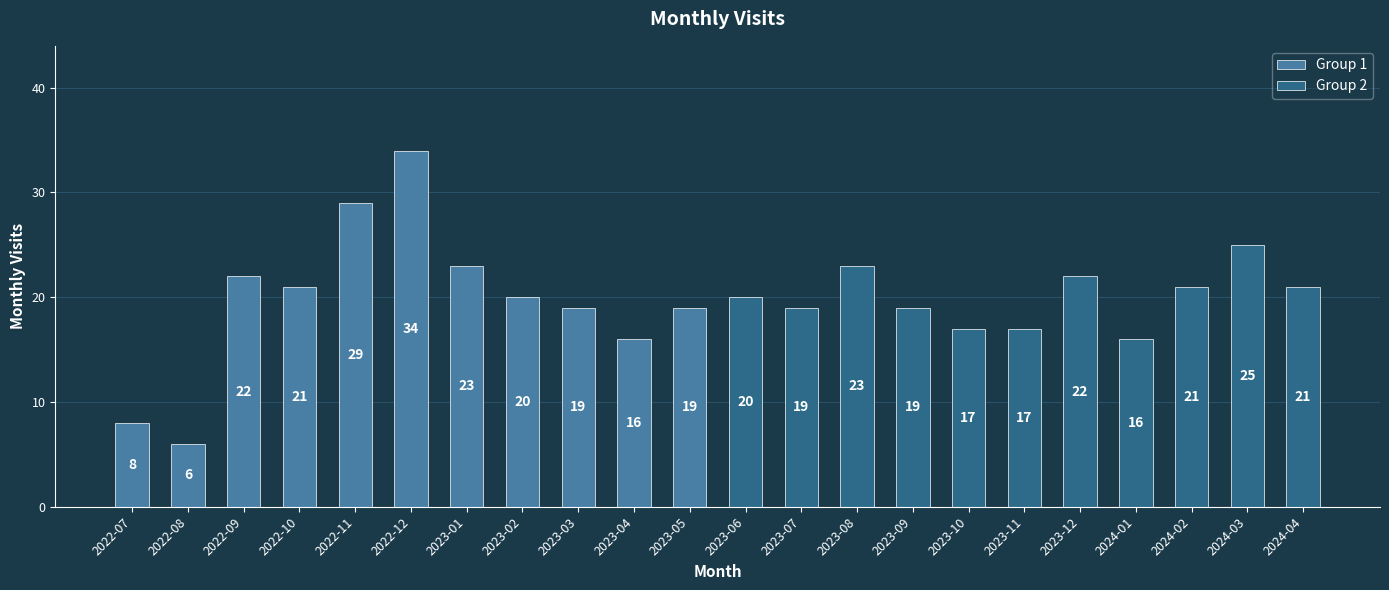

Between 2022-10 and 2023-03, which series saw the biggest shift?

Group 1